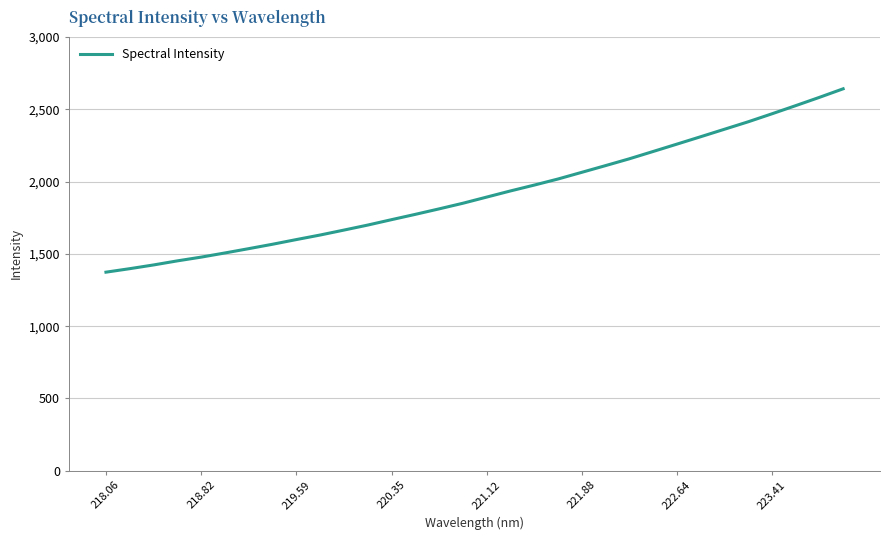

What is the minimum value shown in the chart?

1373.6